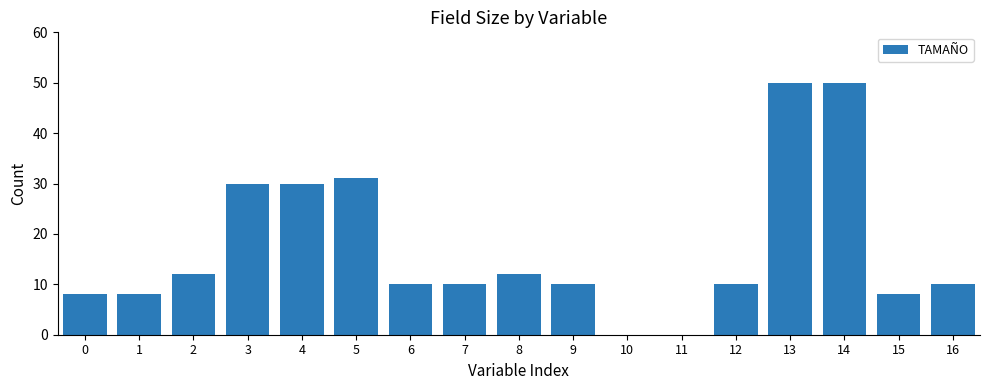

What is the sum of all values?

289